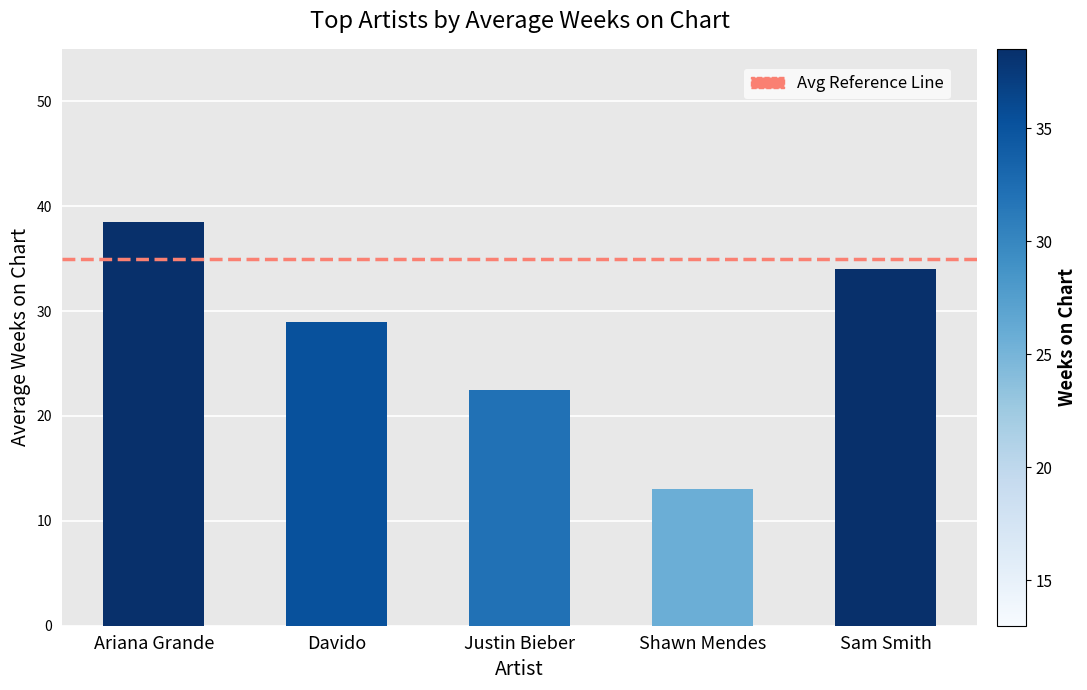

Approximately how many times larger is the value at Davido compared to Ariana Grande?

0.8